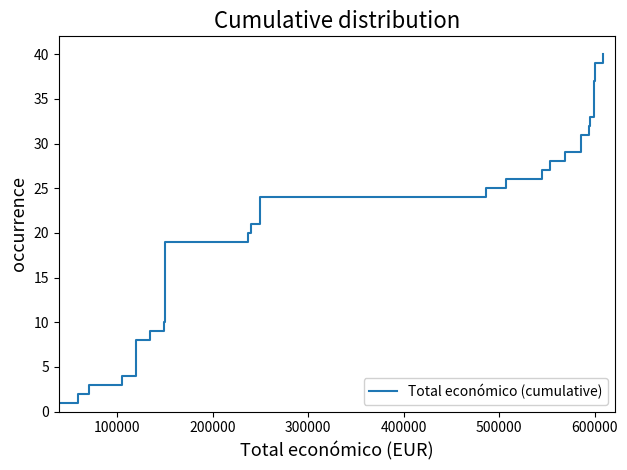

Reading left to right, extract all data points from this chart.

1	2	3	4	5	6	7	8	9	10	11	12	13	14	15	16	17	18	19	20	21	22	23	24	25	26	27	28	29	30	31	32	33	34	35	36	37	38	39	40